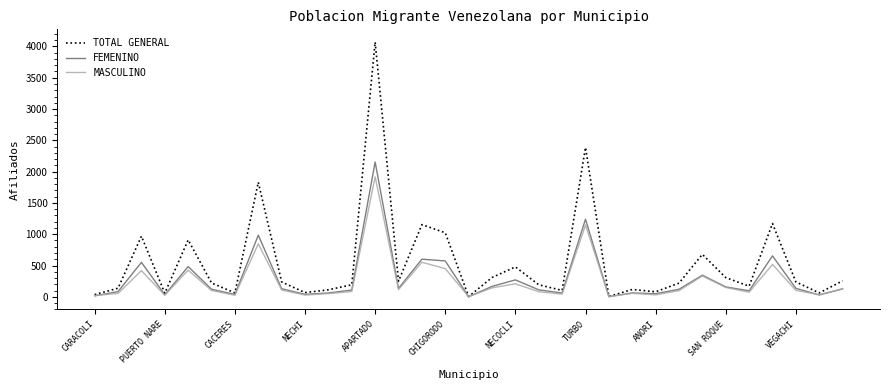

Rank the series by their maximum value, from lowest to highest.

MASCULINO, FEMENINO, TOTAL GENERAL